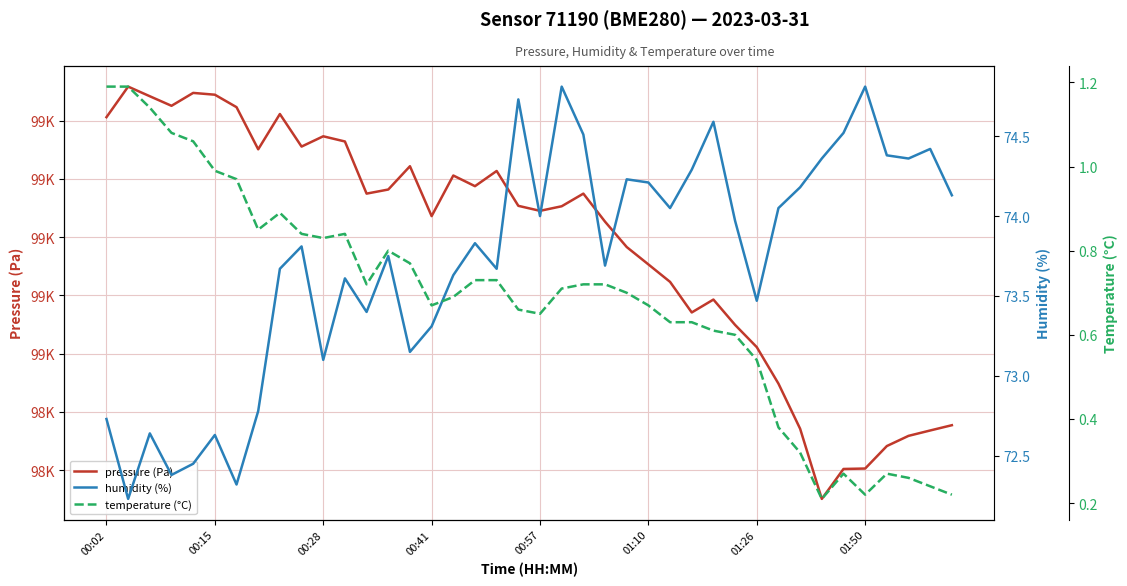

What is the total value across all series at 17?

99132.1